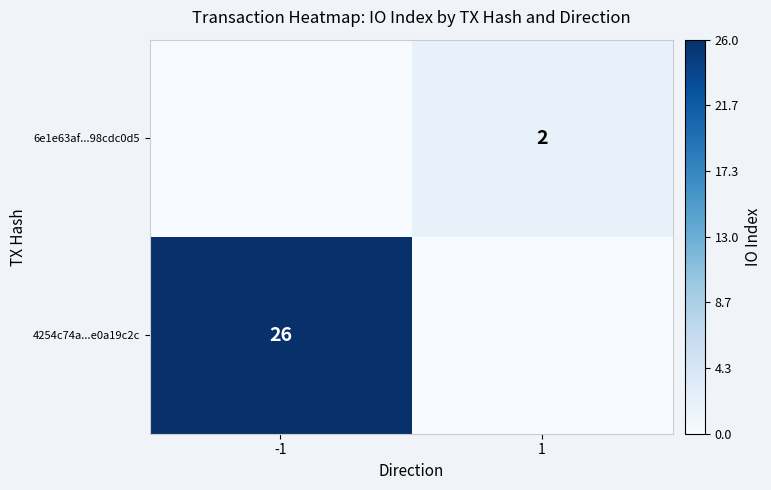

The 4254c74a...e0a19c2c series shows 26 at -1. True or false?

True